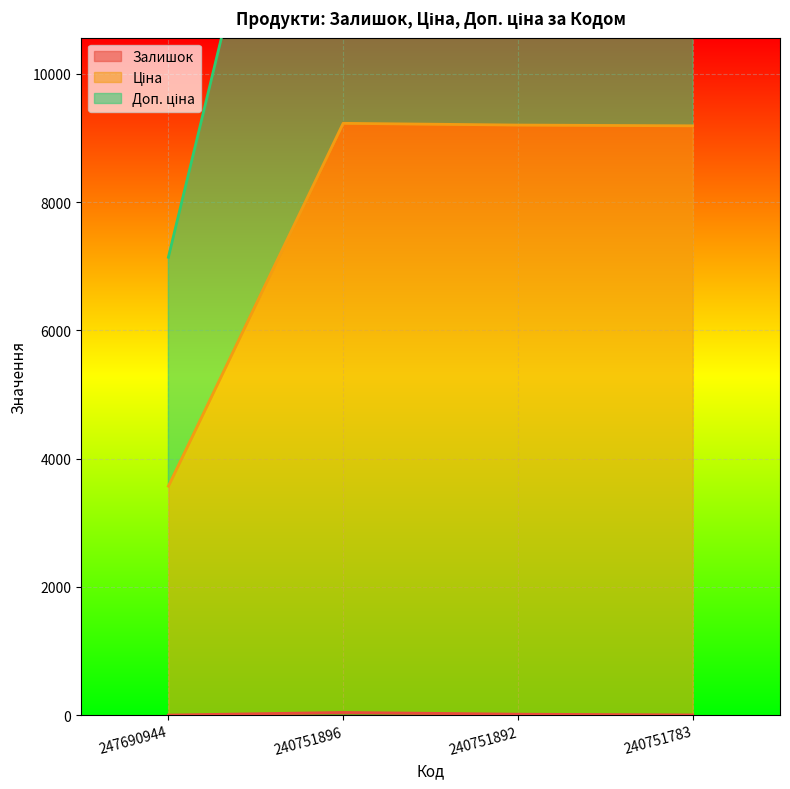

True or false: Залишок has more than 0 points higher than both neighbors.

True